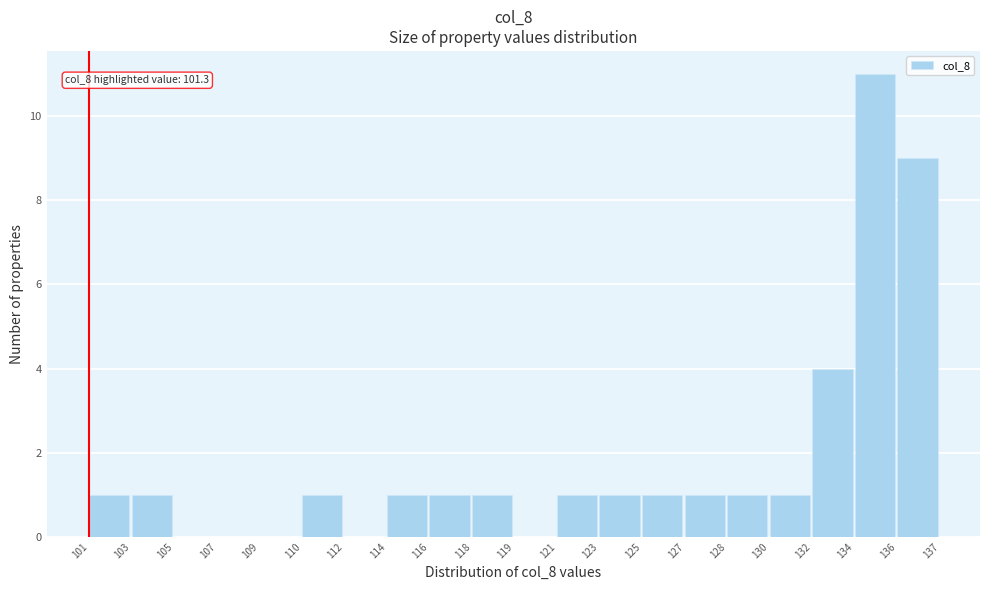

Reading left to right, list all the values displayed in this chart.

101=1	103=1	105=0	107=0	109=0	110=1	112=0	114=1	116=1	118=1	119=0	121=1	123=1	125=1	127=1	128=1	130=1	132=4	134=11	136=9